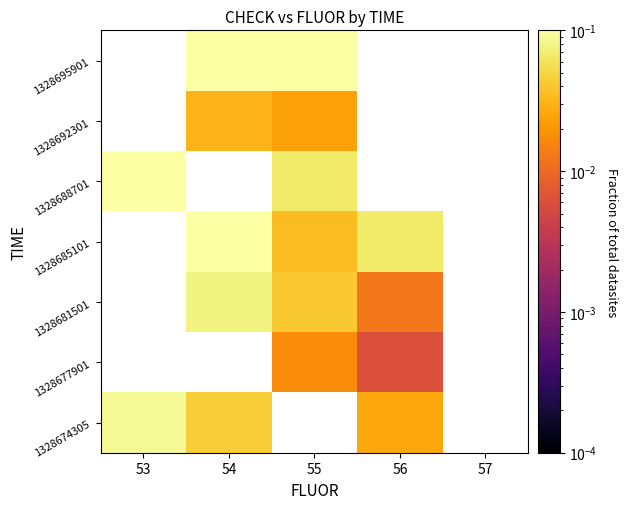

Is it true that 1328677901 equals 0.0 at 55?

False